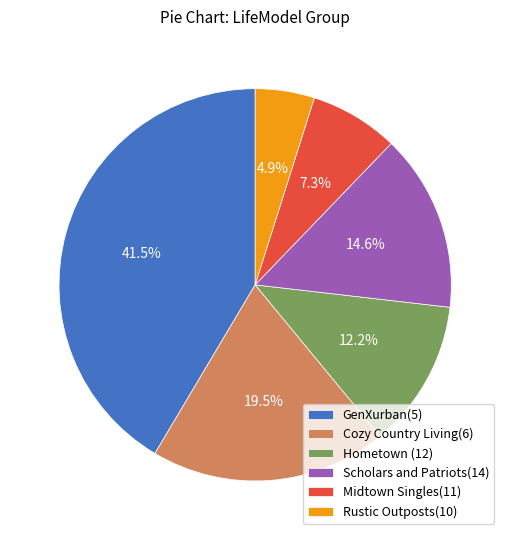

What percentage do Hometown (12) and GenXurban(5) together represent?

53.7%